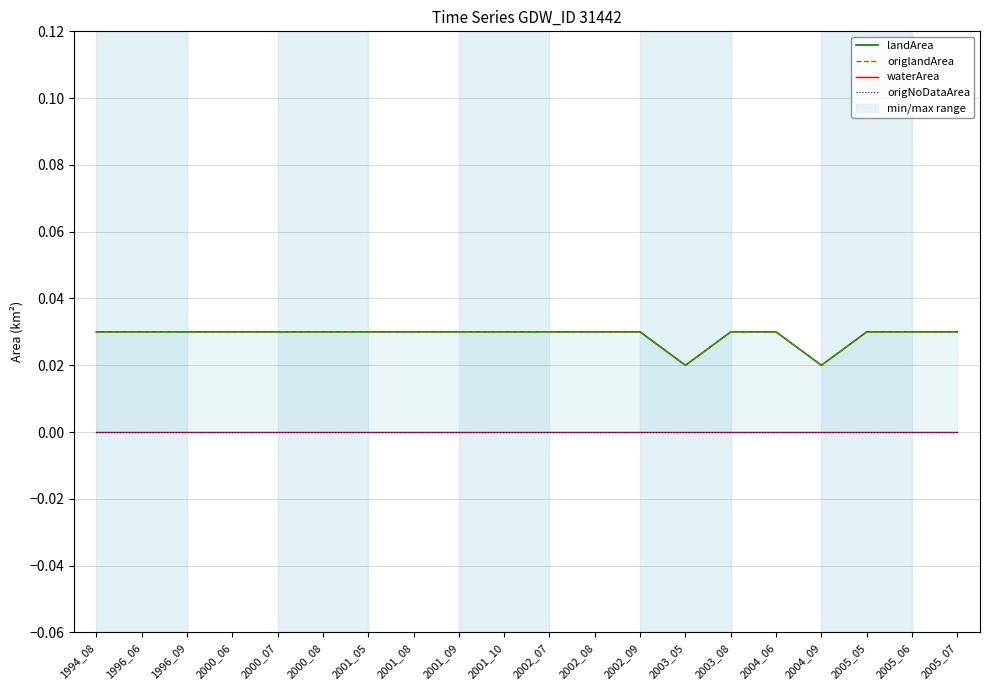

The value of origNoDataArea at 2004_06 is 0.0. True or false?

True